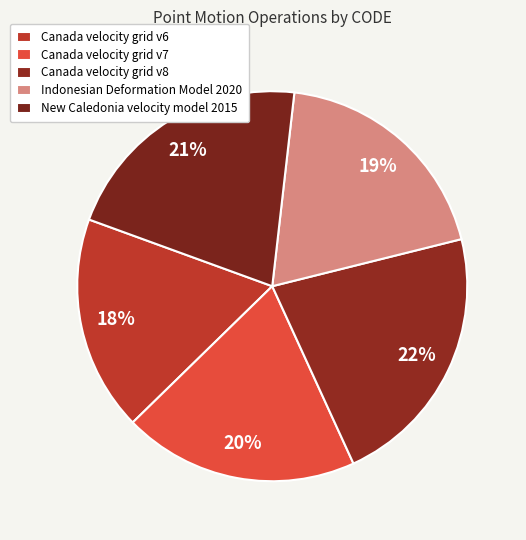

Which slice is the smallest?

Canada velocity grid v6